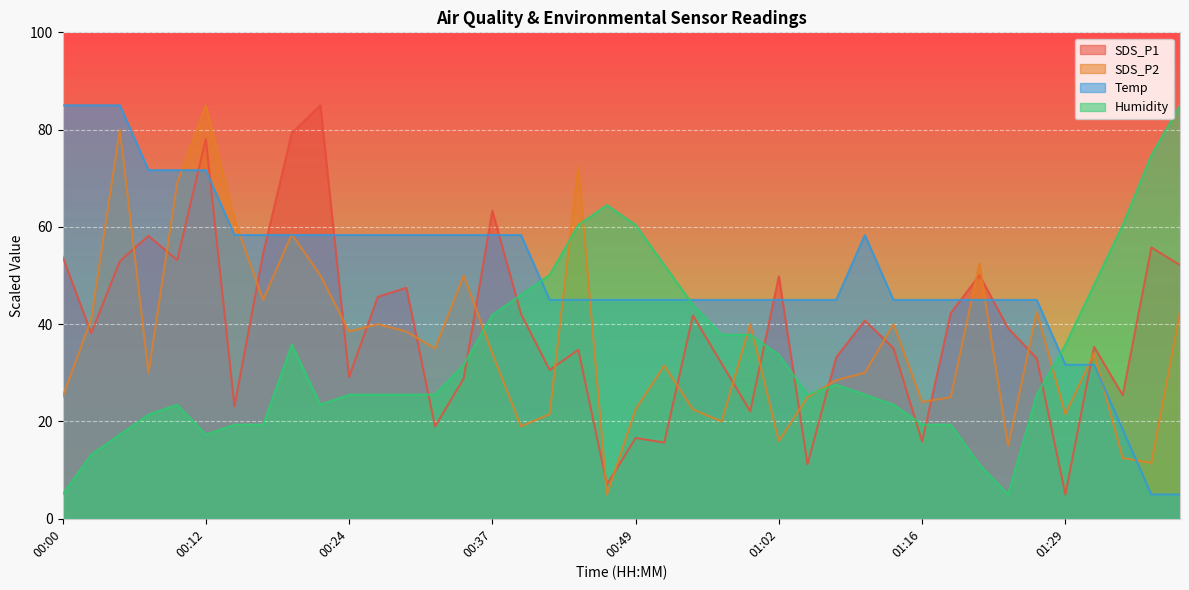

What is the total value across all series at 00:39?

165.5